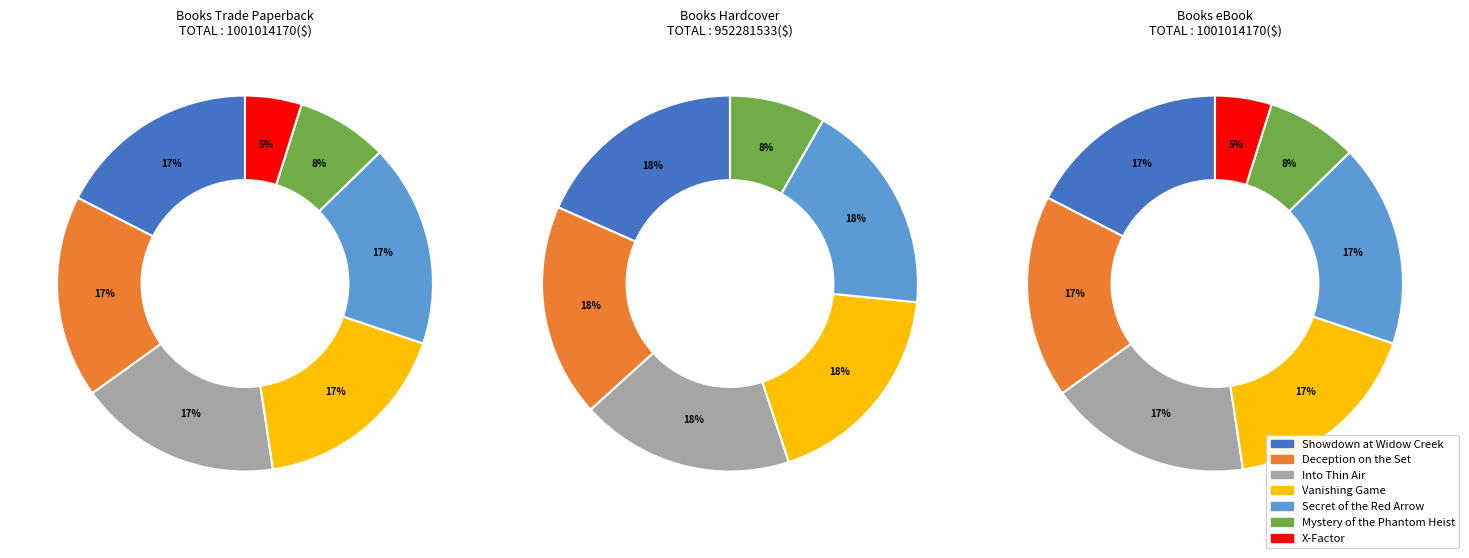

Which category has the smallest portion of the pie?

X-Factor